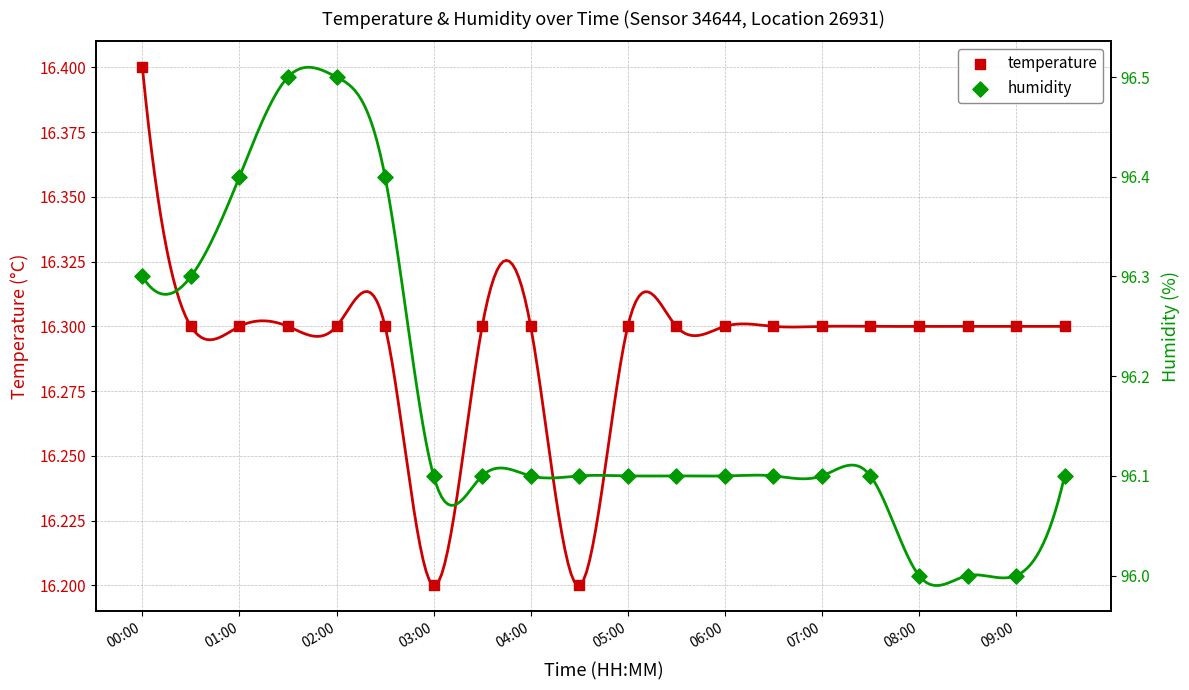

What are all the series names shown in the legend?

temperature, humidity